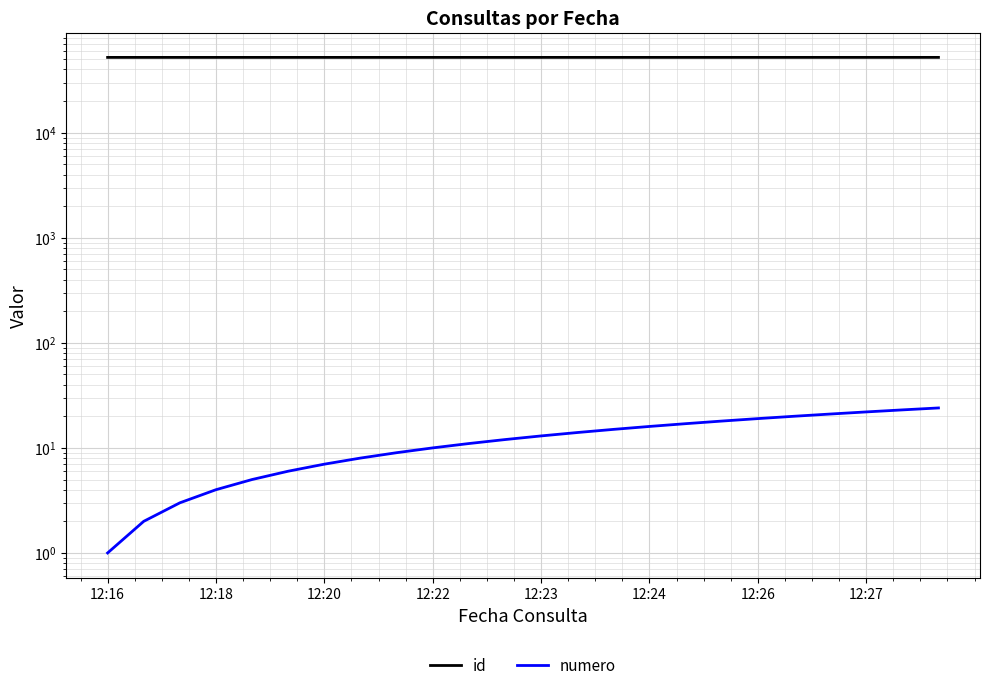

True or false: numero and id cross at least once.

False